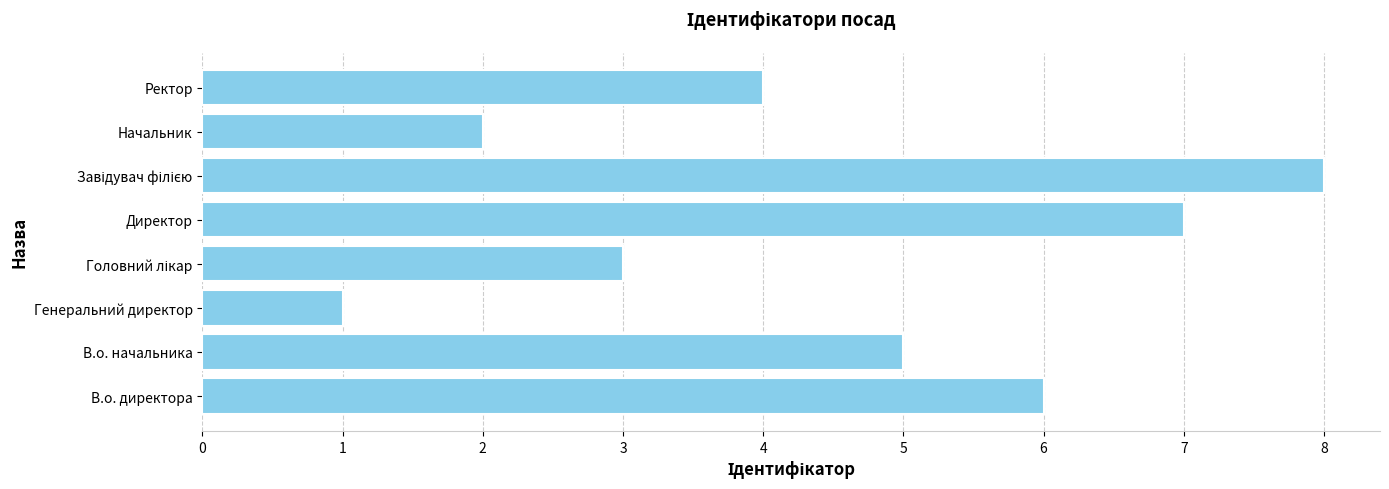

How many bars are there in total?

8